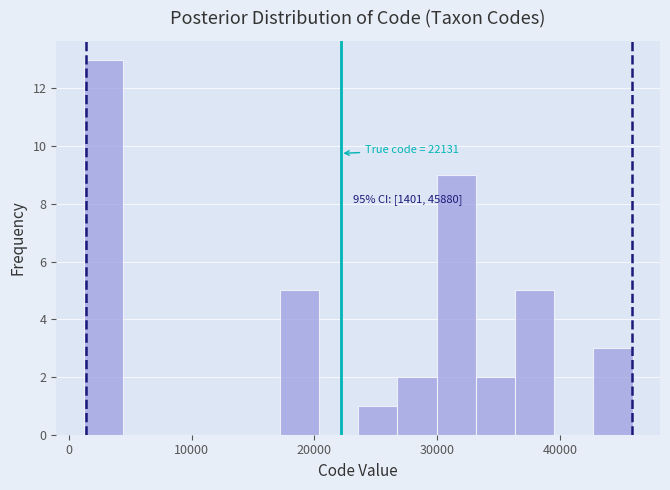

Read against the x-axis, roughly where is the centre of the tallest bar?

3000